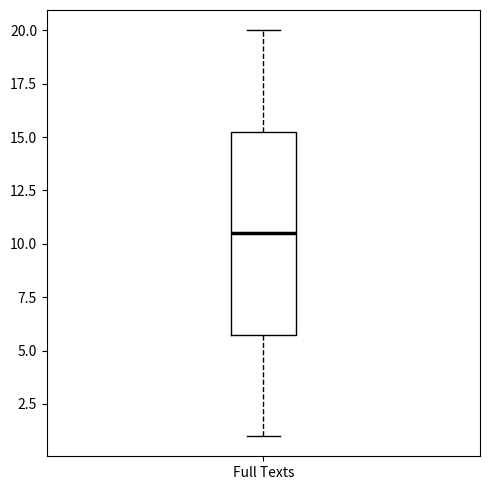

Read this box plot against the y-axis: the position of the median line, the range covered by the box, and the ends of both whiskers. The values are not printed on the chart, so give them approximately, as read against the axis.

median 10.5, box 6.0 to 15.5, whiskers 1.0 to 20.0